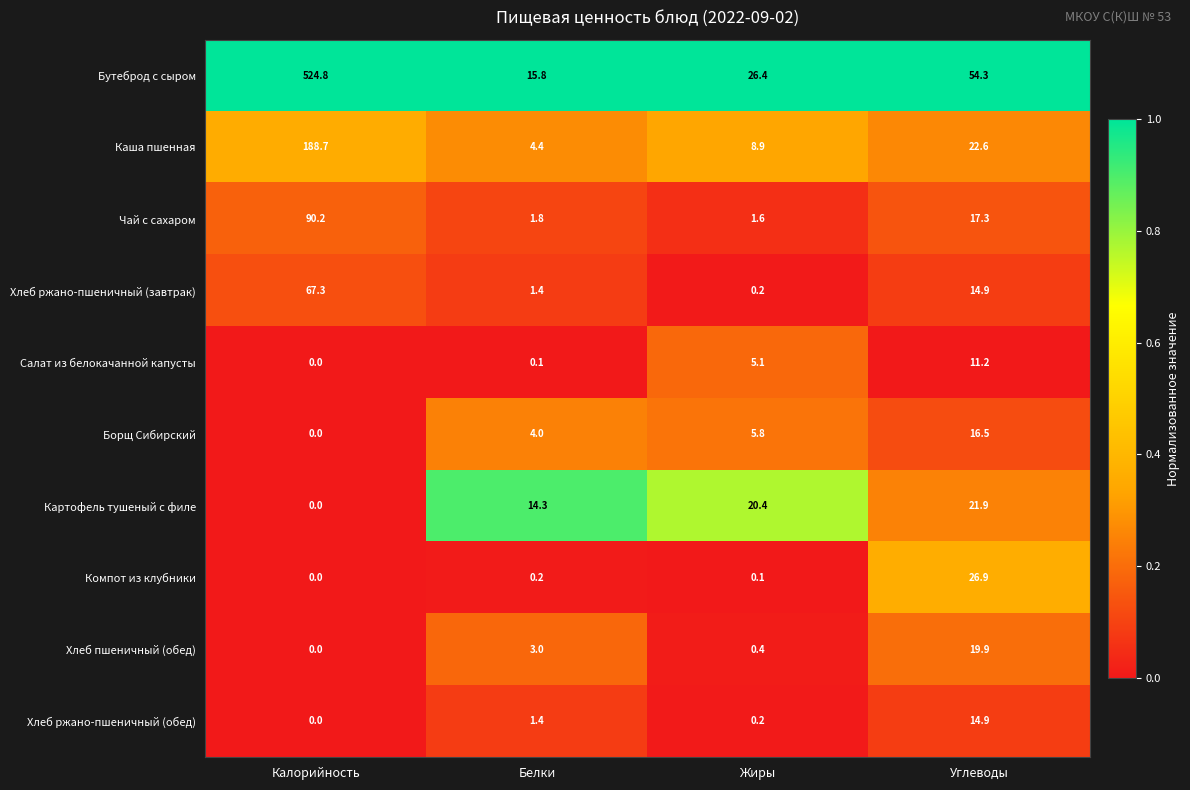

Rank the categories by Салат из белокачанной капусты value from highest to lowest.

Углеводы, Жиры, Белки, Калорийность